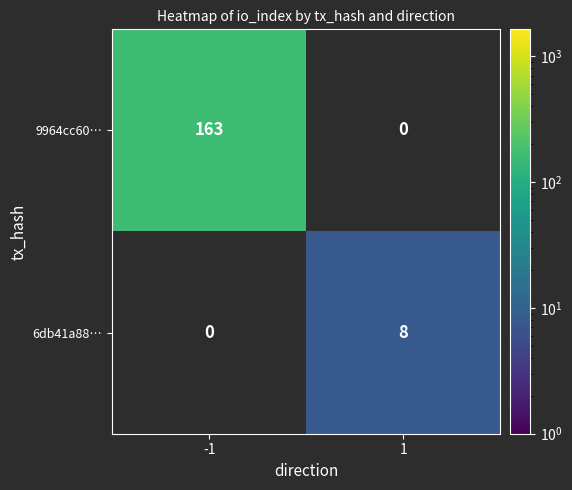

At how many categories does at least one series exceed 106?

1